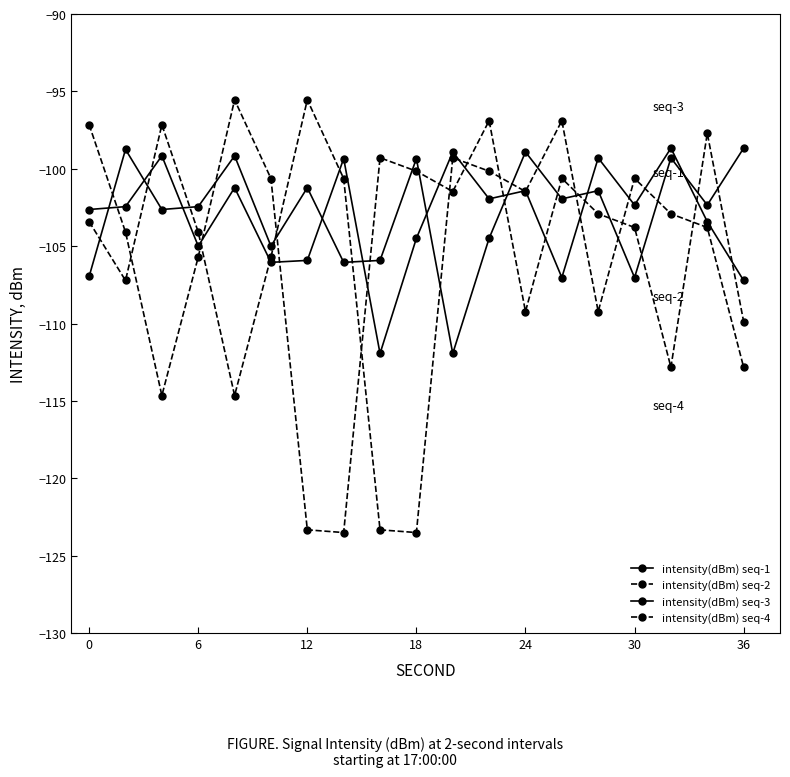

Does the chart display data point markers on the line(s)?

Yes